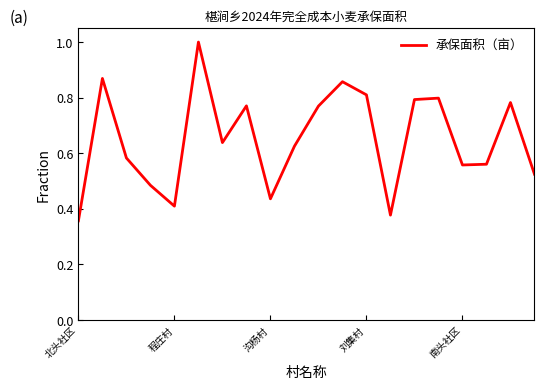

What is the greatest value displayed?

1.0